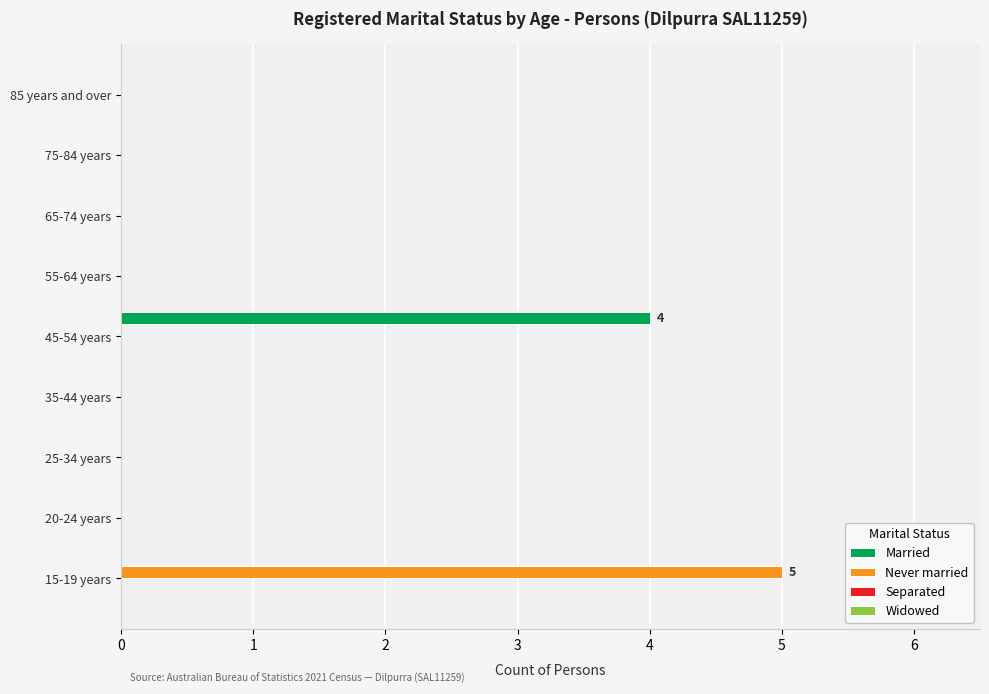

The Married series shows 7 at 45-54 years. True or false?

False